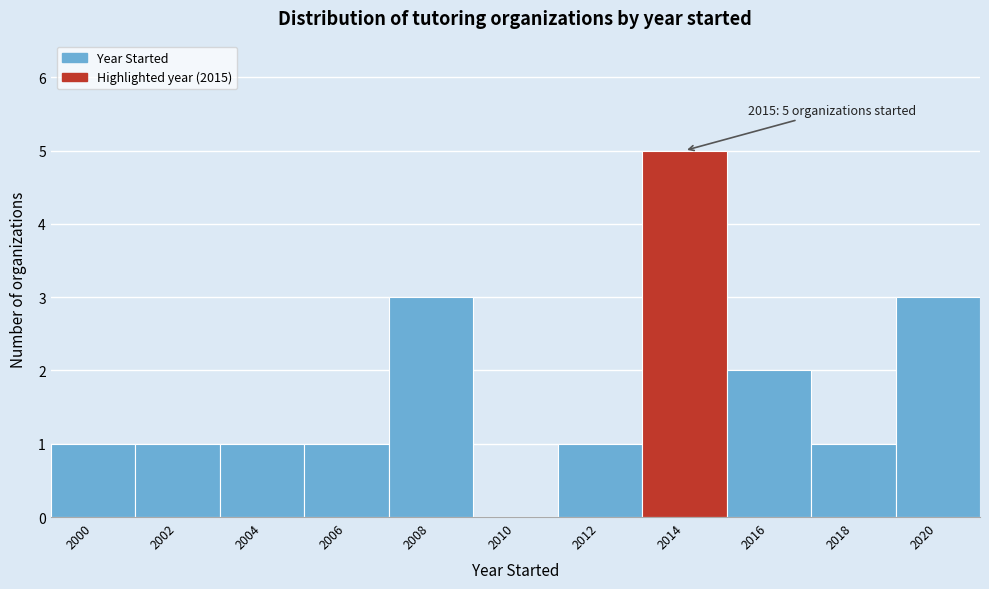

Reading right to left, extract all data points from this chart.

2020=3	2018=1	2016=2	2014=5	2012=1	2010=0	2008=3	2006=1	2004=1	2002=1	2000=1